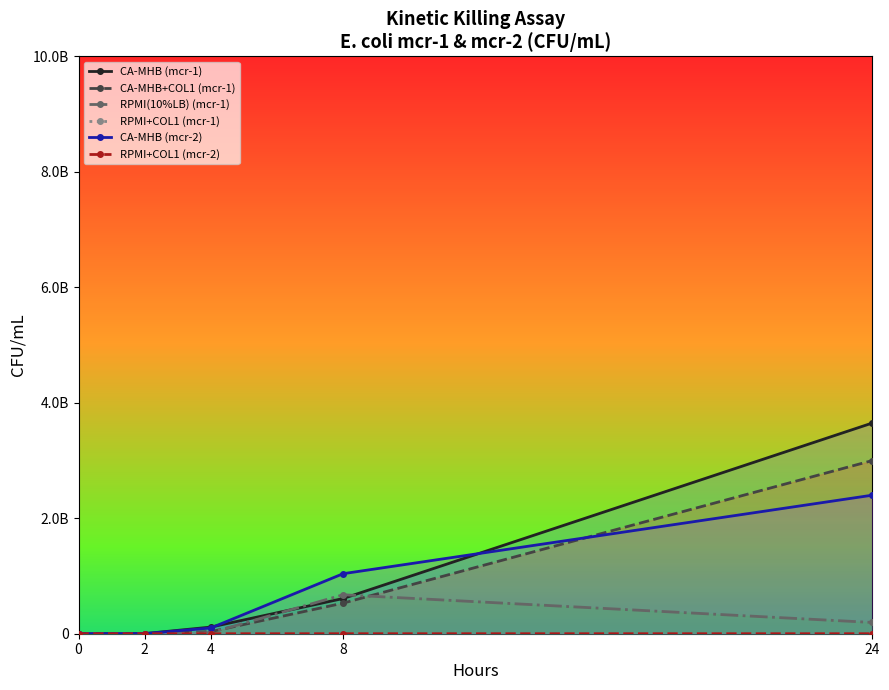

Which series has the widest spread of values?

CA-MHB (mcr-1)